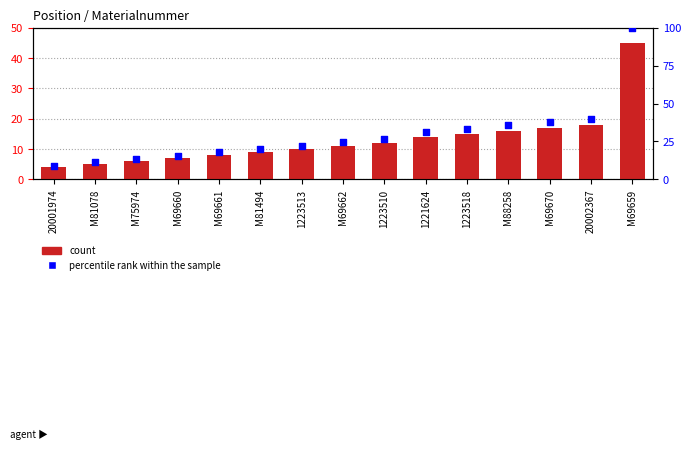

At which category is the sum across all series the highest?

M69659